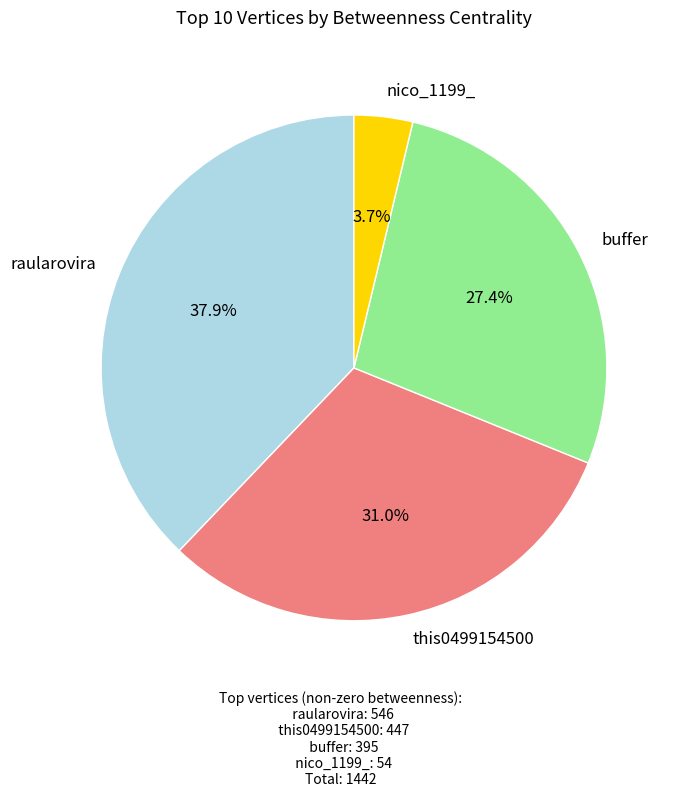

The nico_1199_ slice represents 4% of the pie. True or false?

True